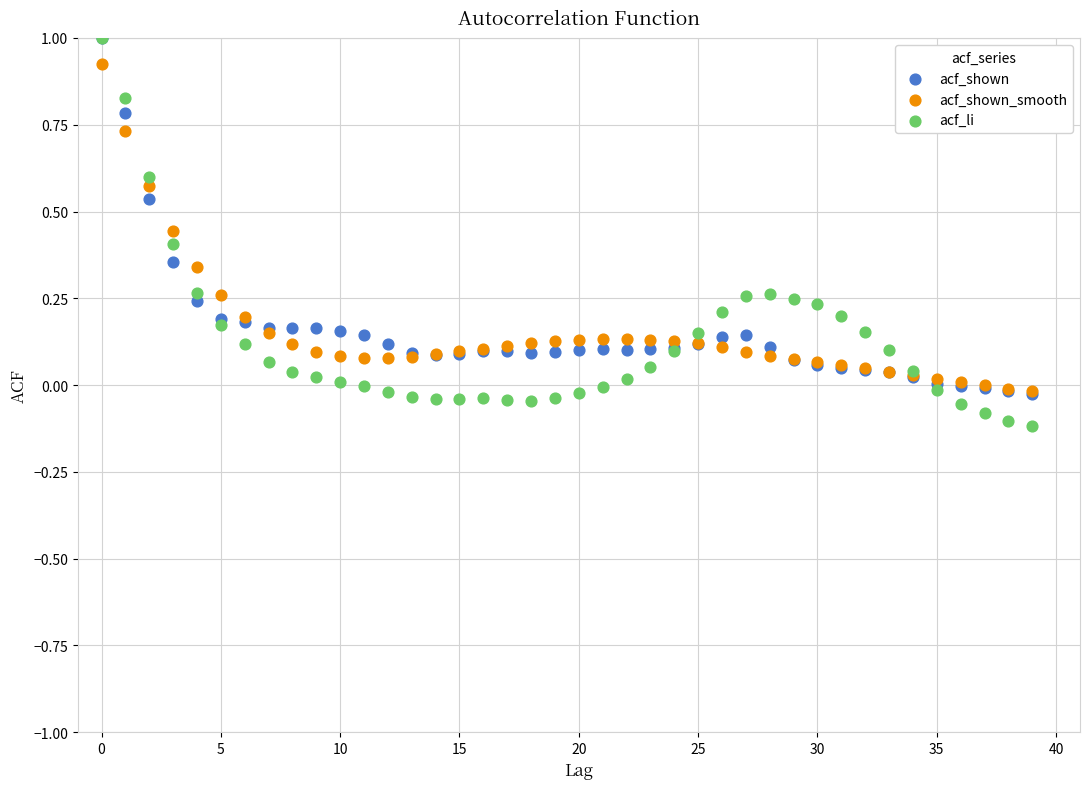

What are all the series names shown in the legend?

acf_shown, acf_shown_smooth, acf_li